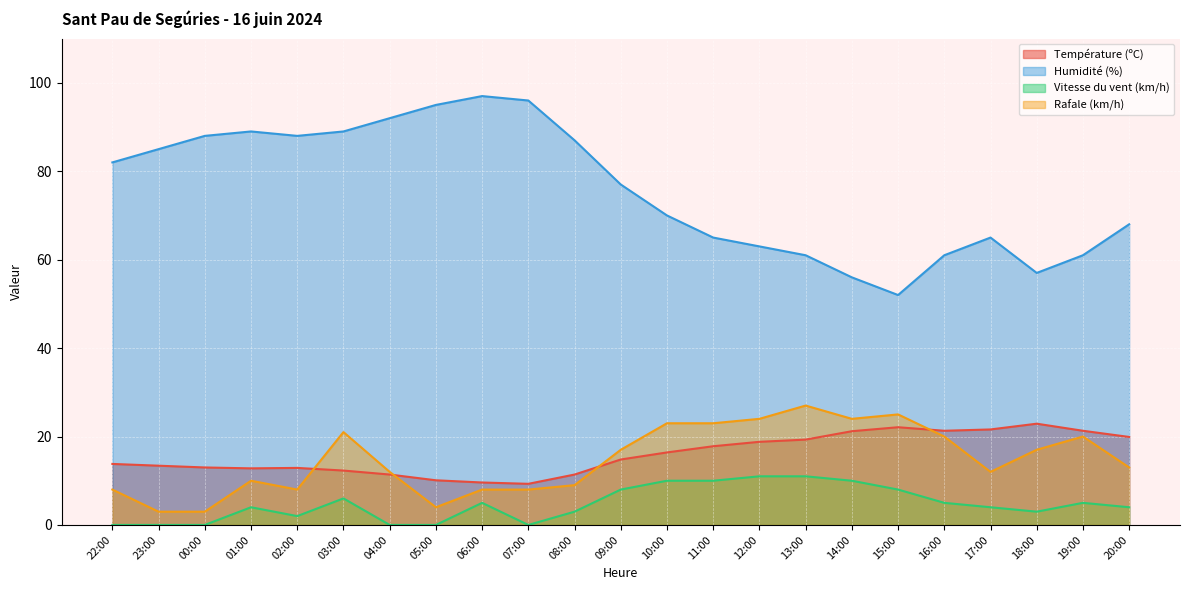

How many values in the Humidité (%) series exceed 77?

11